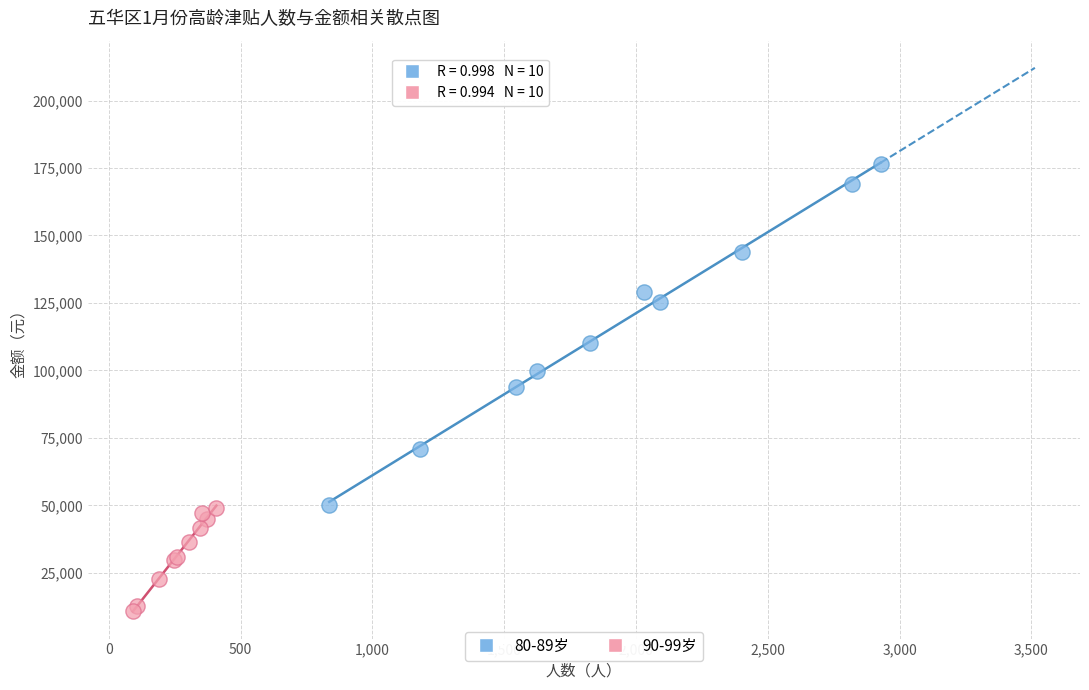

Which series reaches the minimum Y coordinate?

90-99岁